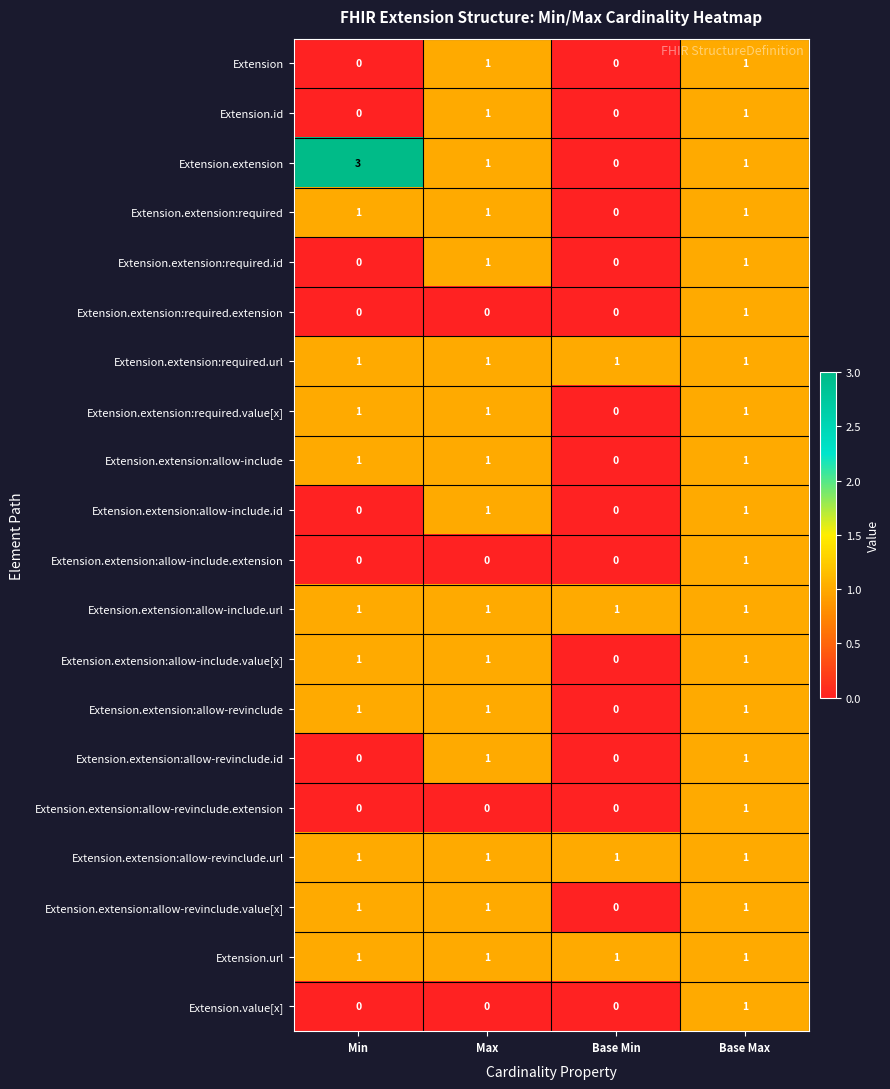

What is the greatest value displayed?

3